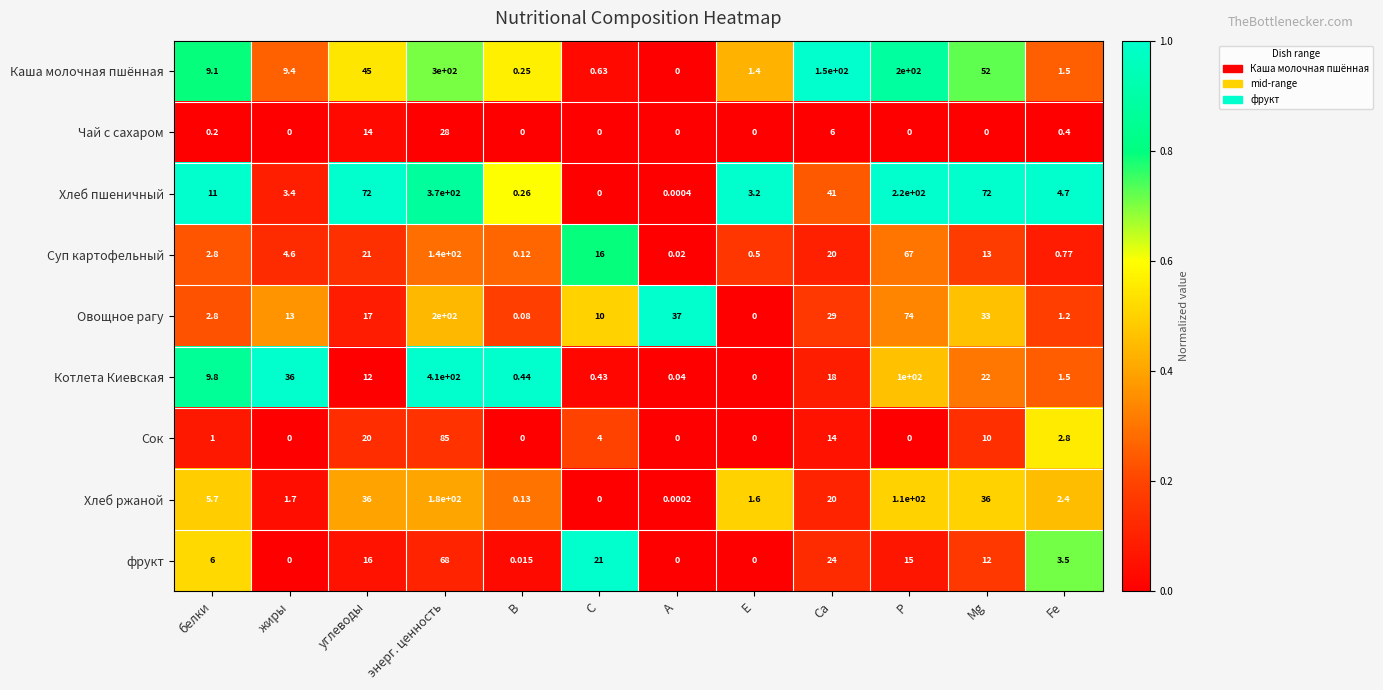

Which label corresponds to the largest value in the chart?

энерг. ценность